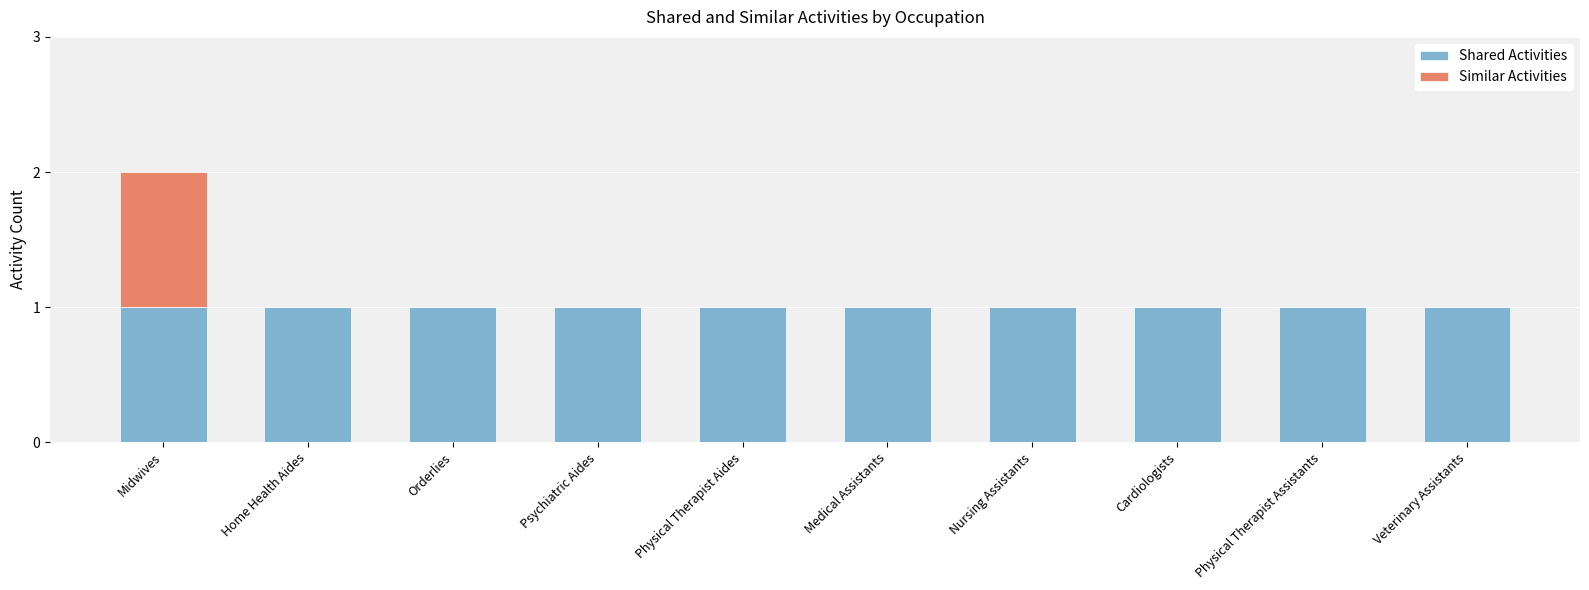

At which category is the sum across all series the highest?

Midwives